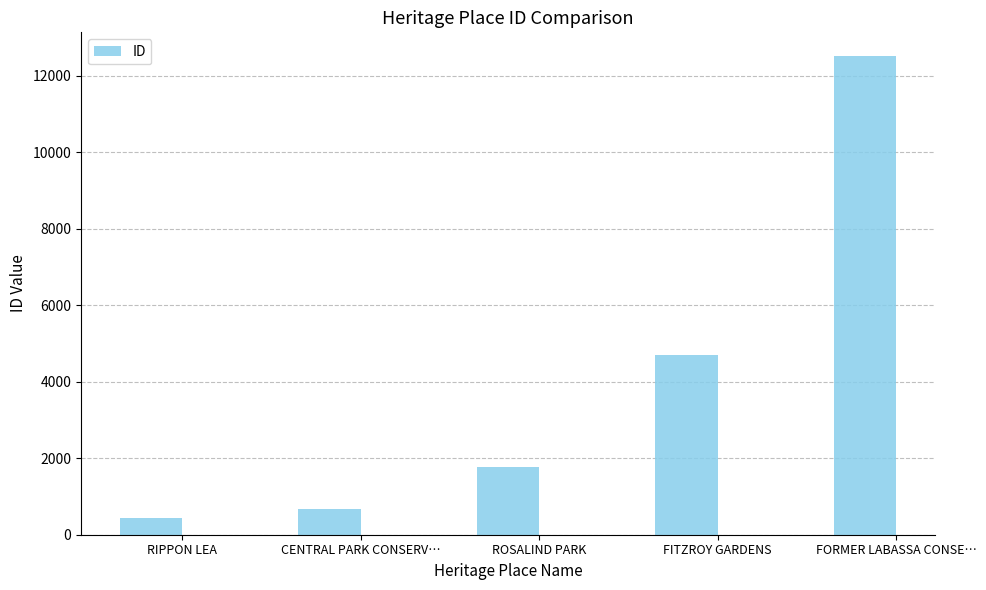

List the labels in order of value, smallest first.

RIPPON LEA, CENTRAL PARK CONSERV…, ROSALIND PARK, FITZROY GARDENS, FORMER LABASSA CONSE…